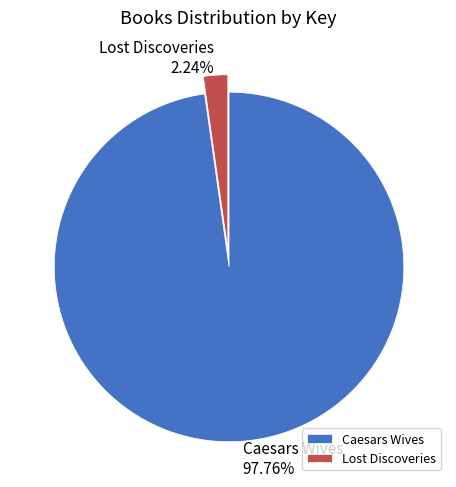

True or false: Caesars Wives accounts for 98% of the total.

True